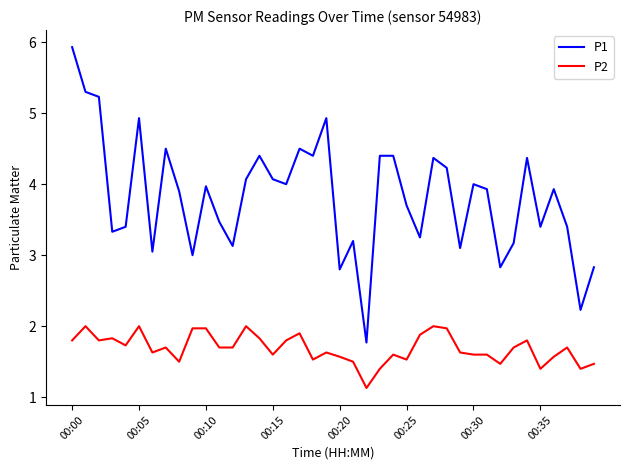

True or false: P1 and P2 cross at least once.

False